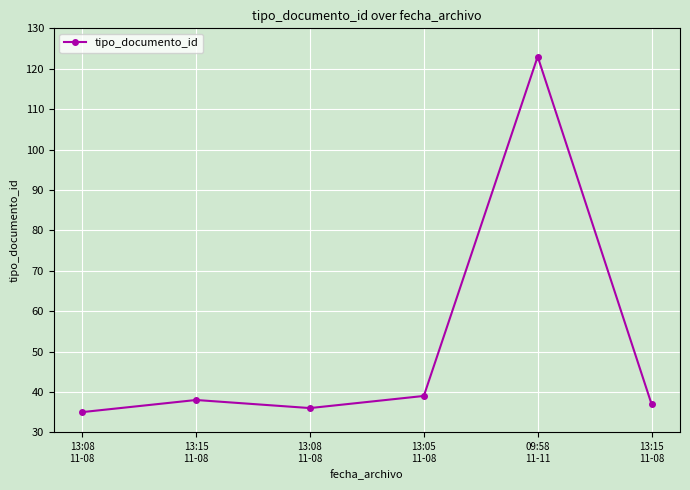

What is the change in value from 09:58
11-11 to 13:15
11-08?

-86